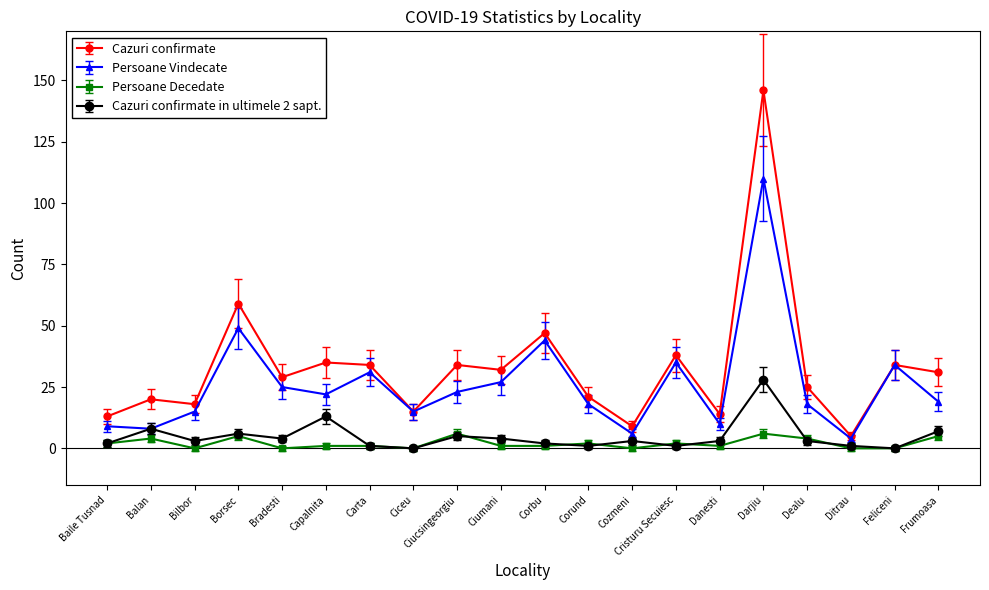

The Persoane Vindecate series shows 15 at Bilbor. True or false?

True